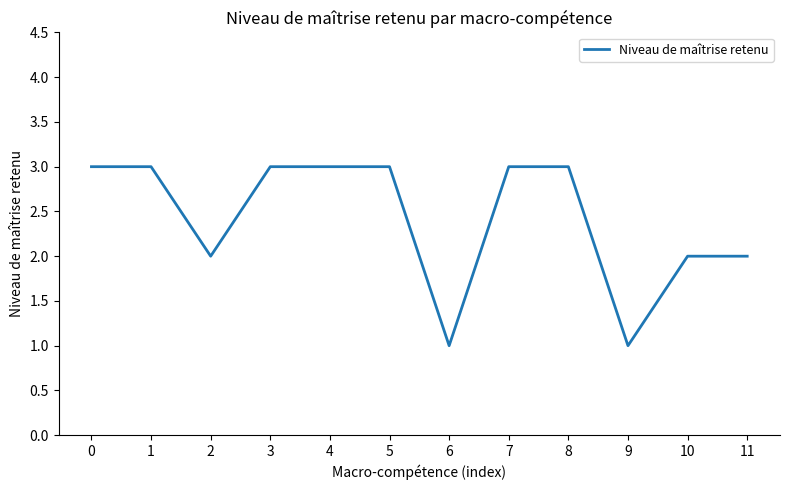

What is the minimum value shown in the chart?

1